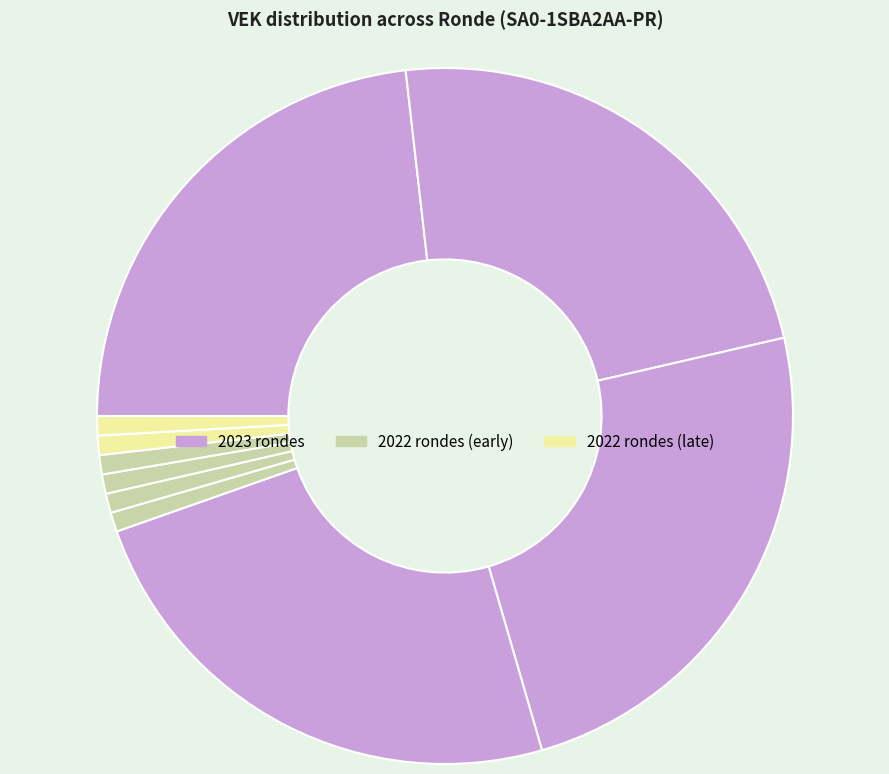

Is there a majority slice in this chart?

No